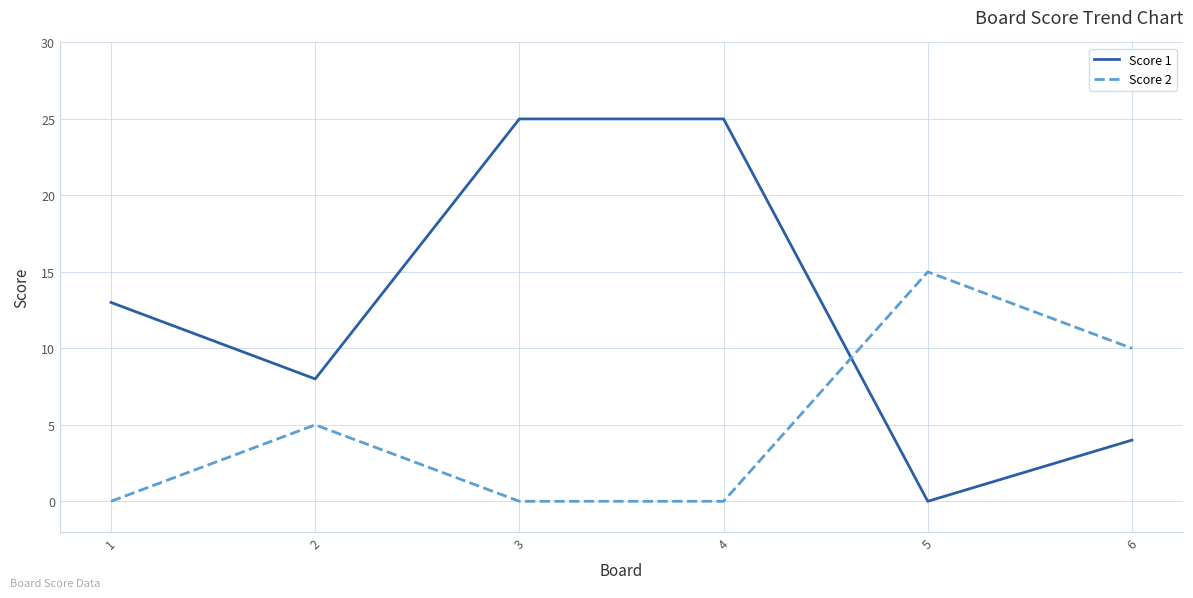

The value of Score 2 at 4 is 0. True or false?

True